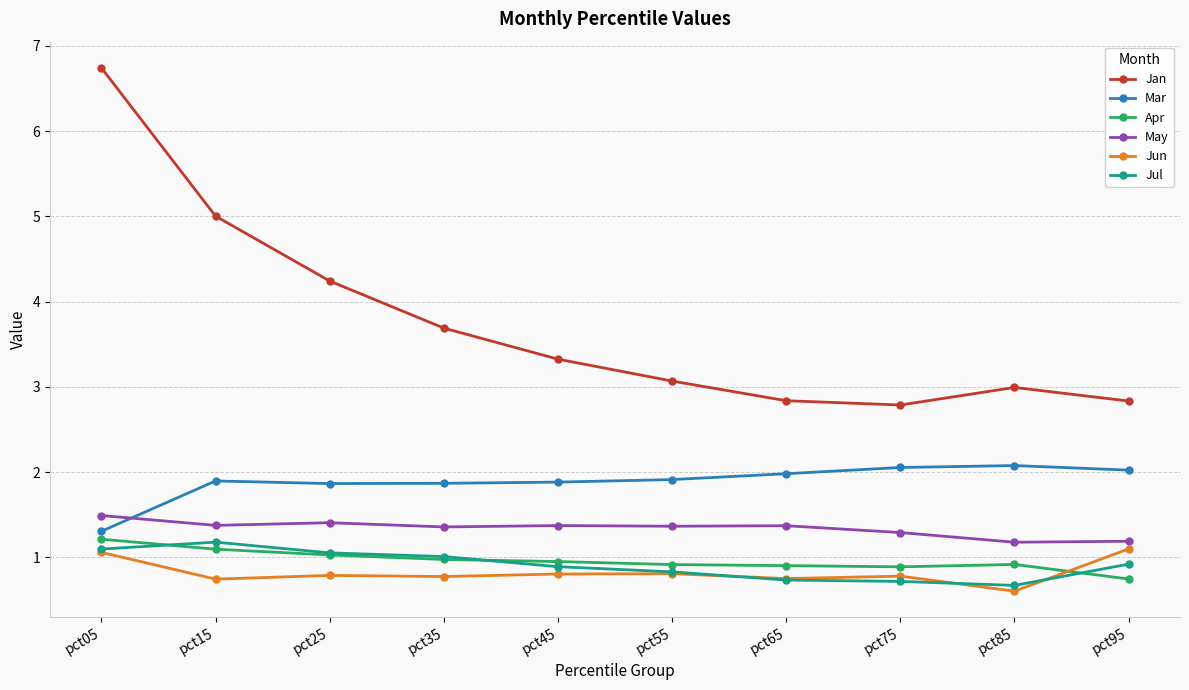

Which label corresponds to the largest value in the chart?

pct05